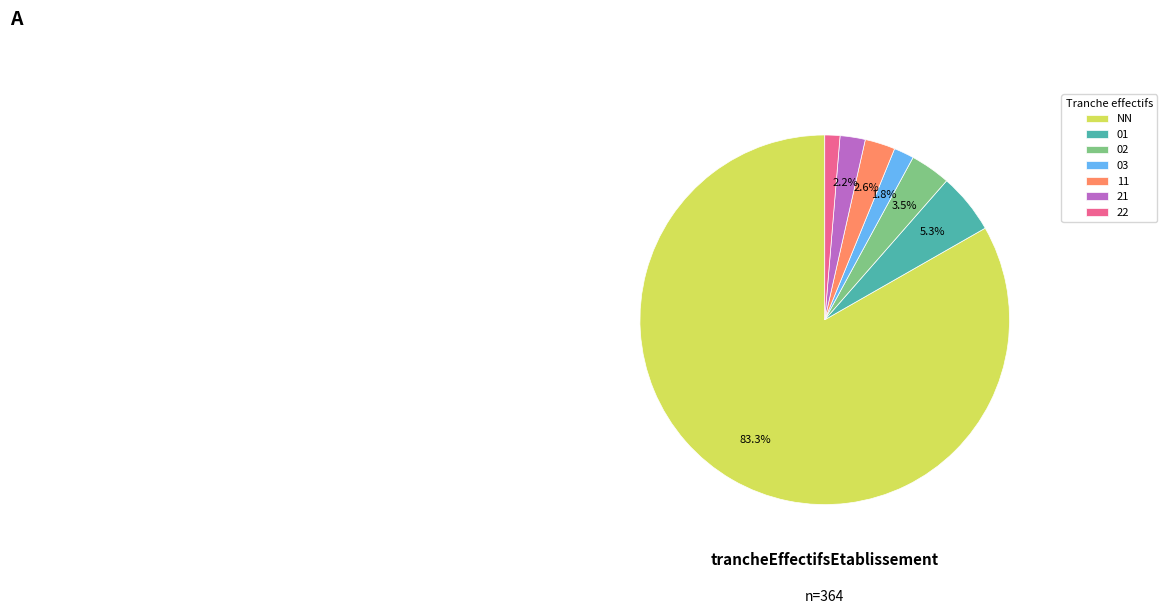

How many segments does this pie chart have?

7